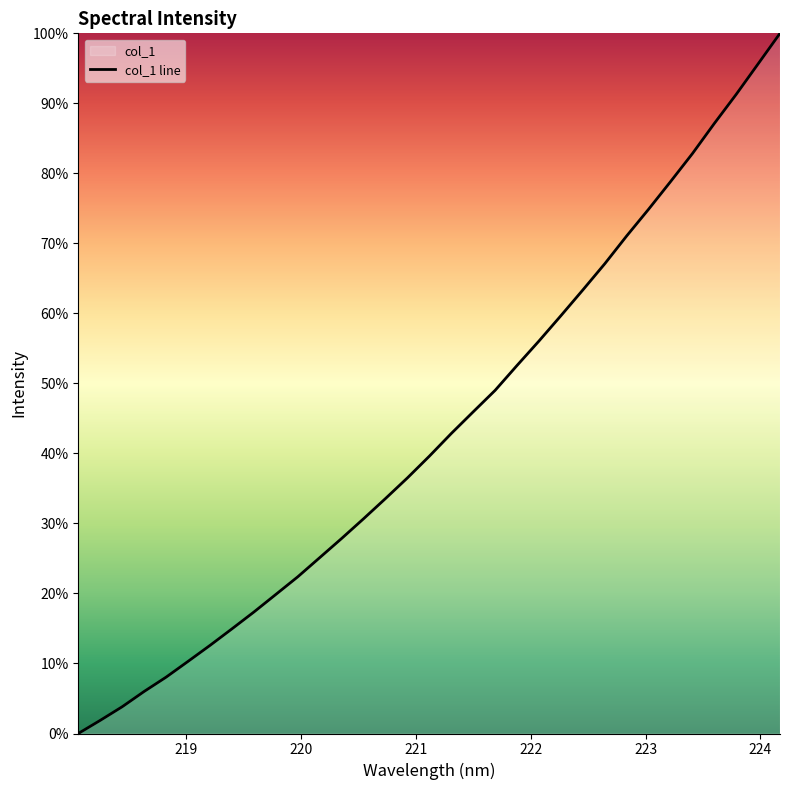

What is the maximum value shown in the chart?

100.0